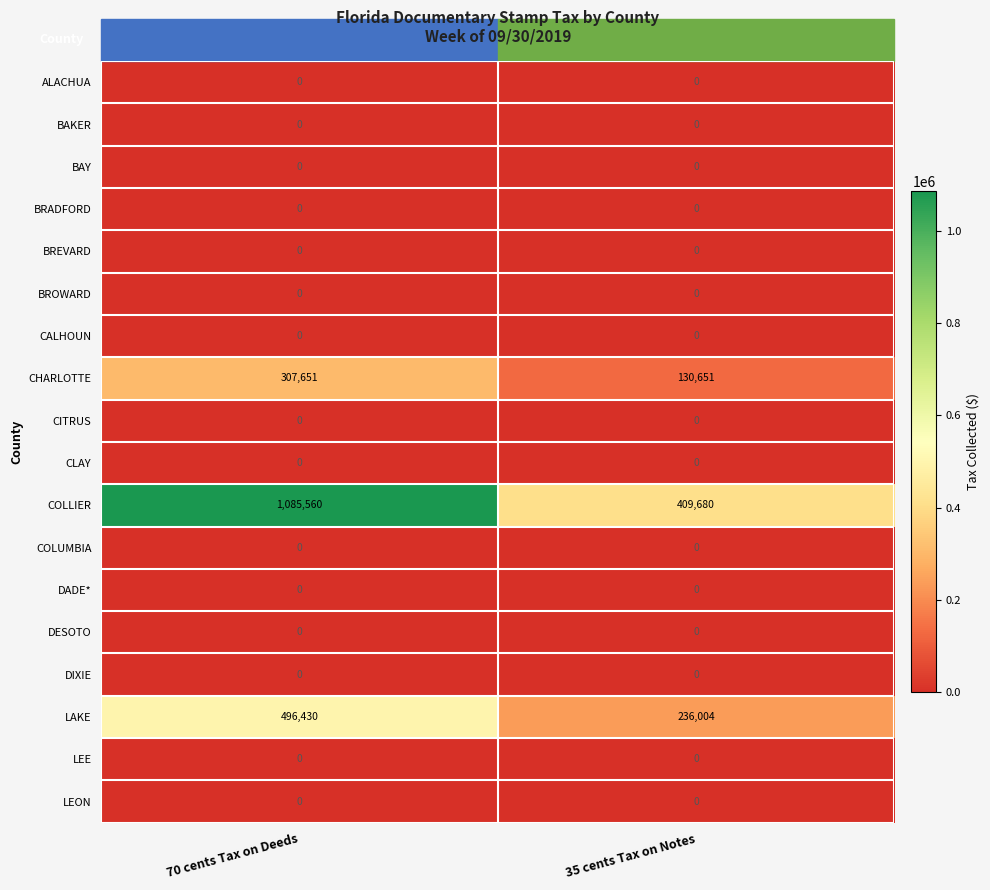

Which series has the largest total across all categories?

COLLIER